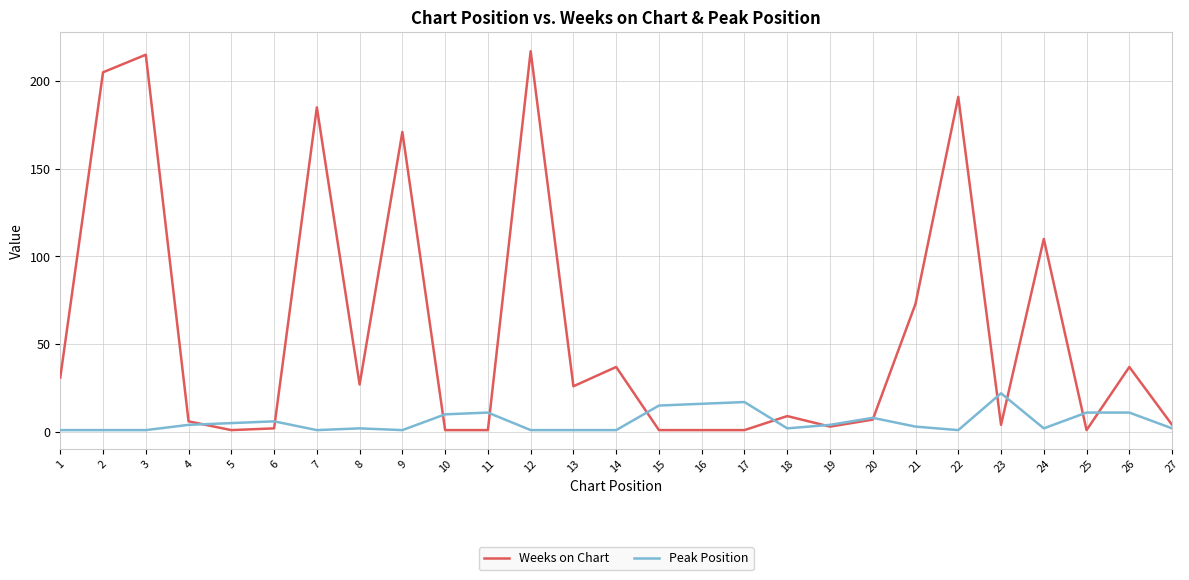

Which category has the highest value in the Weeks on Chart series?

12